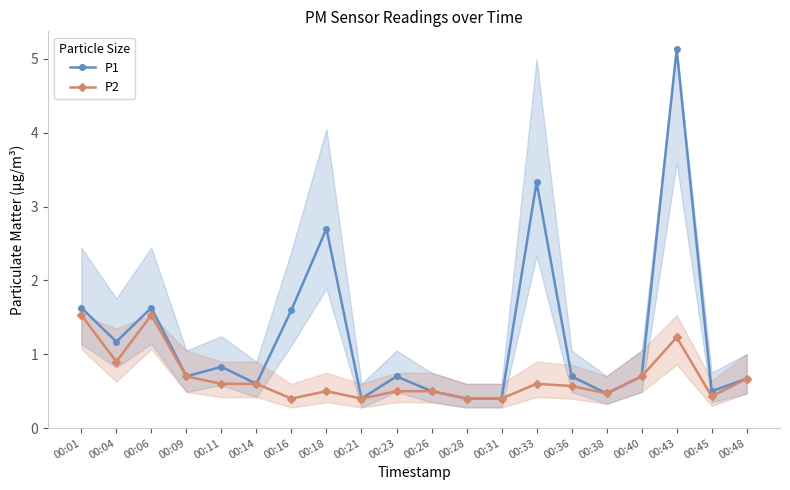

At how many categories does at least one series exceed 5?

1